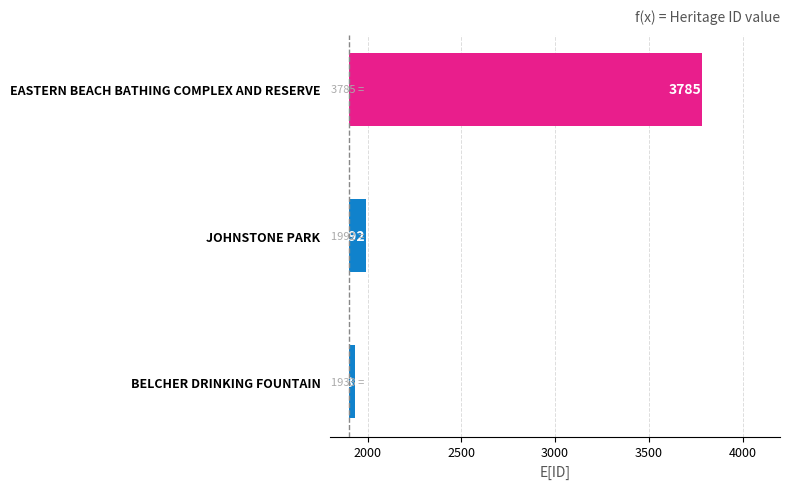

Which has a higher value, EASTERN BEACH BATHING COMPLEX AND RESERVE or BELCHER DRINKING FOUNTAIN?

EASTERN BEACH BATHING COMPLEX AND RESERVE